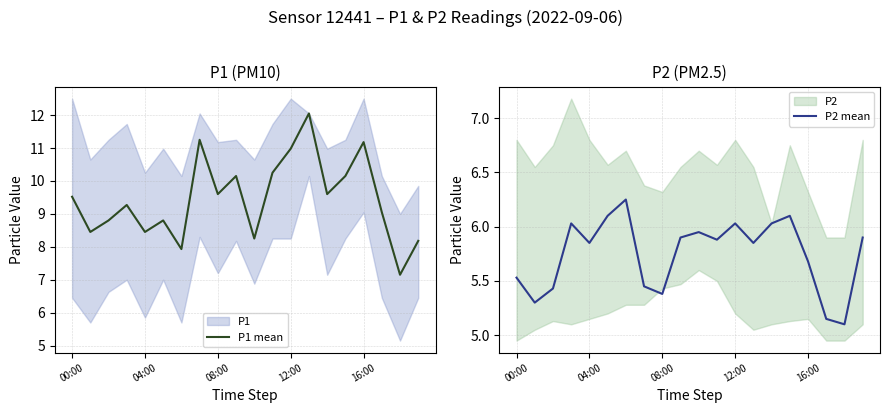

What is the highest value of the P1 mean series?

12.1